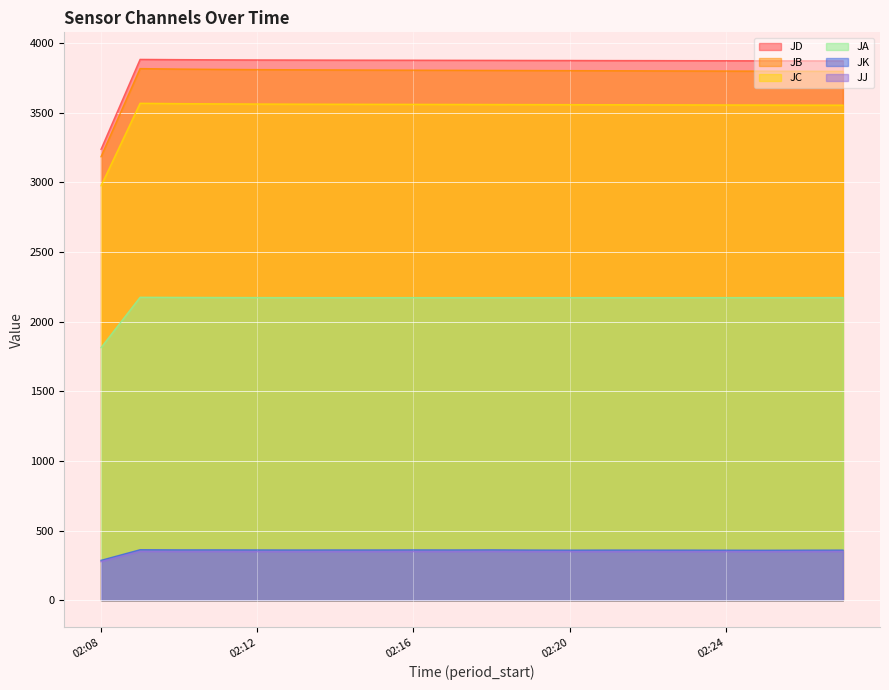

Is it true that JA equals 2173.1 at 02:13?

True